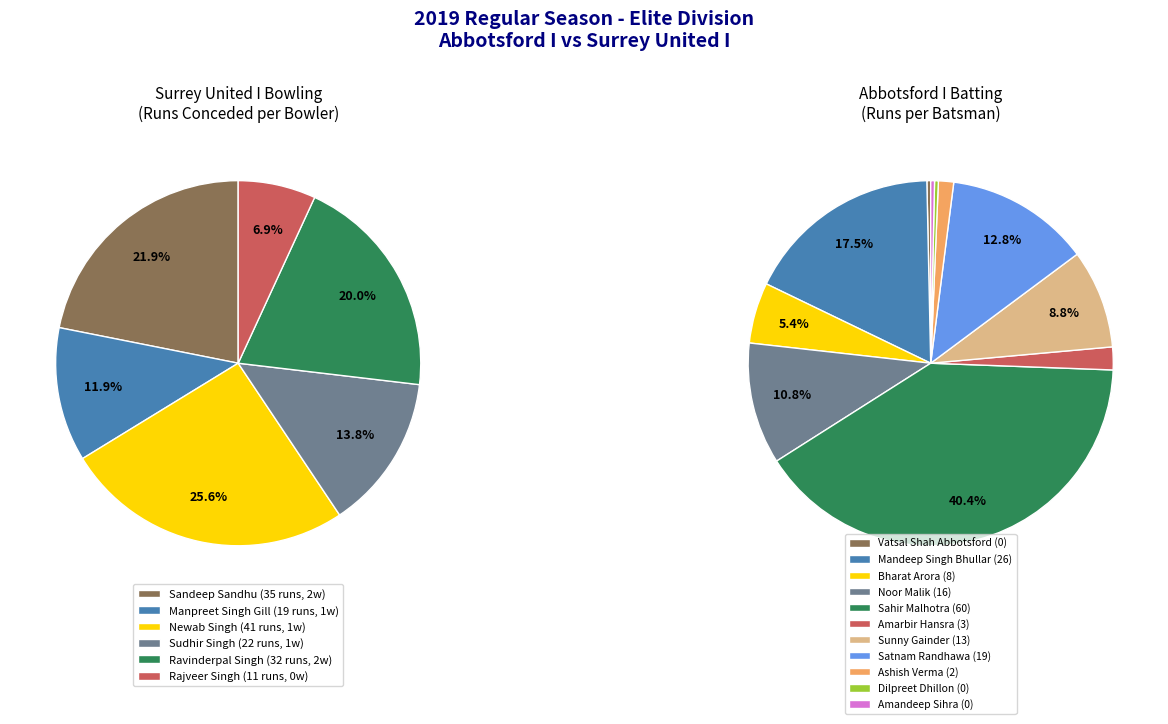

What percentage is the Manpreet Singh Gill slice, to the nearest percent?

12%